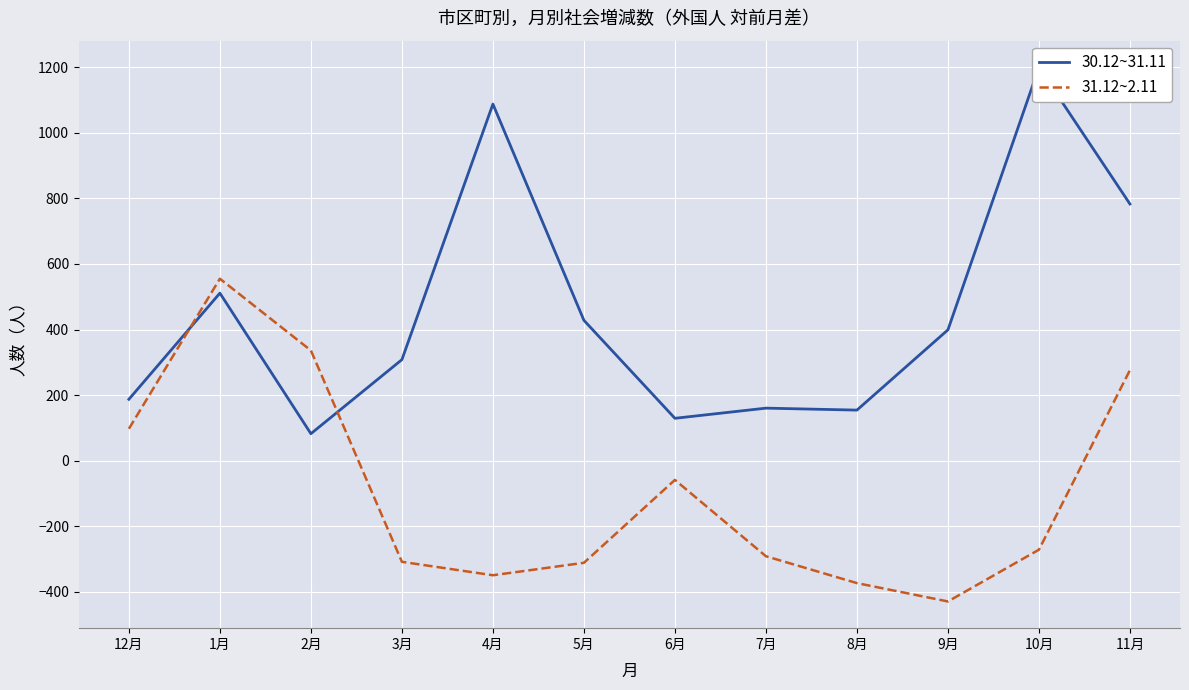

At 4月, list the series in order from largest to smallest.

30.12~31.11, 31.12~2.11